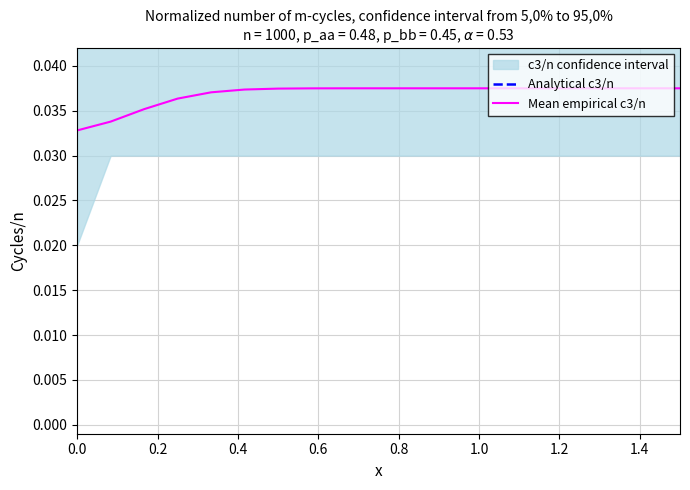

What is the label of the 9th point from the right?

10